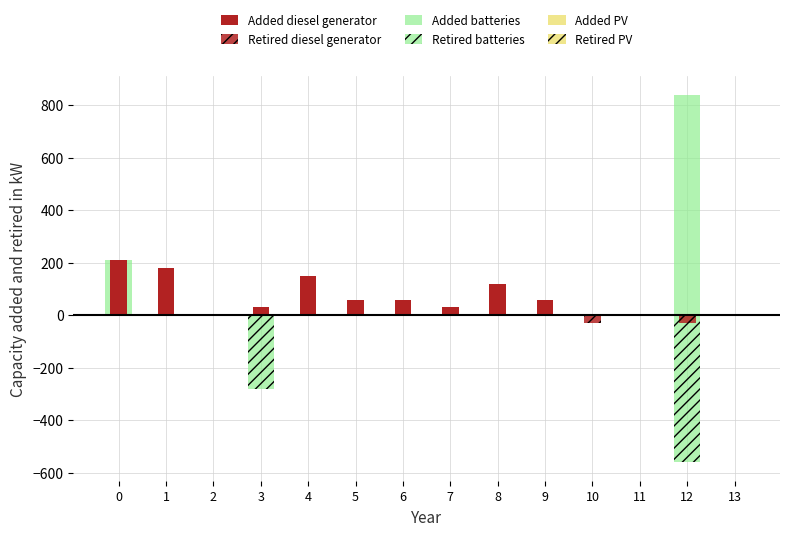

Reading left to right, extract all data points from this chart.

Added diesel generator: 0=210	1=180	2=0	3=30	4=150	5=60	6=60	7=30	8=120	9=60	10=0	11=0	12=0	13=0
Retired diesel generator: 0=0	1=0	2=0	3=0	4=0	5=0	6=0	7=0	8=0	9=0	10=-30	11=0	12=-30	13=0
Added batteries: 0=210	1=0	2=0	3=0	4=0	5=0	6=0	7=0	8=0	9=0	10=0	11=0	12=840	13=0
Retired batteries: 0=0	1=0	2=0	3=-280	4=0	5=0	6=0	7=0	8=0	9=0	10=0	11=0	12=-560	13=0
Added PV: 0=0	1=0	2=0	3=0	4=0	5=2	6=0	7=0	8=0	9=0	10=0	11=0	12=0	13=0
Retired PV: 0=0	1=0	2=0	3=0	4=0	5=0	6=0	7=0	8=0	9=-2	10=0	11=0	12=0	13=0